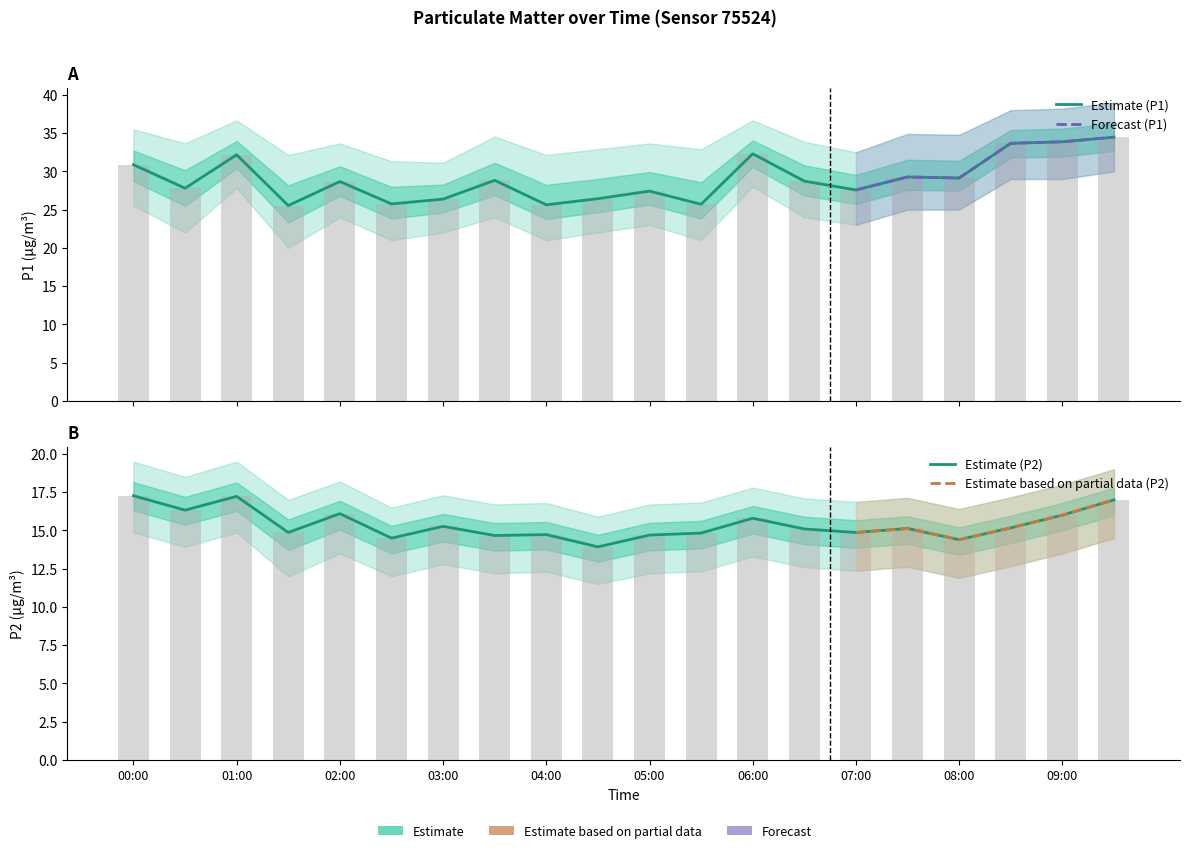

Which series has the largest total across all categories?

P1